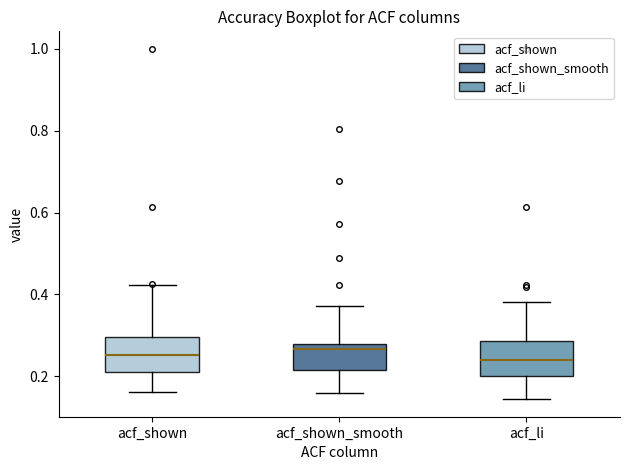

Reading left to right, transcribe this box plot: for each box, give where its median line is, the range the box spans, and where its two whiskers end, as read against the y-axis. The values are not printed on the chart, so give them approximately, as read against the axis.

acf_shown: median 0.26, box 0.20 to 0.30, whiskers 0.16 to 0.42
acf_shown_smooth: median 0.26, box 0.22 to 0.28, whiskers 0.16 to 0.38
acf_li: median 0.24, box 0.20 to 0.28, whiskers 0.14 to 0.38